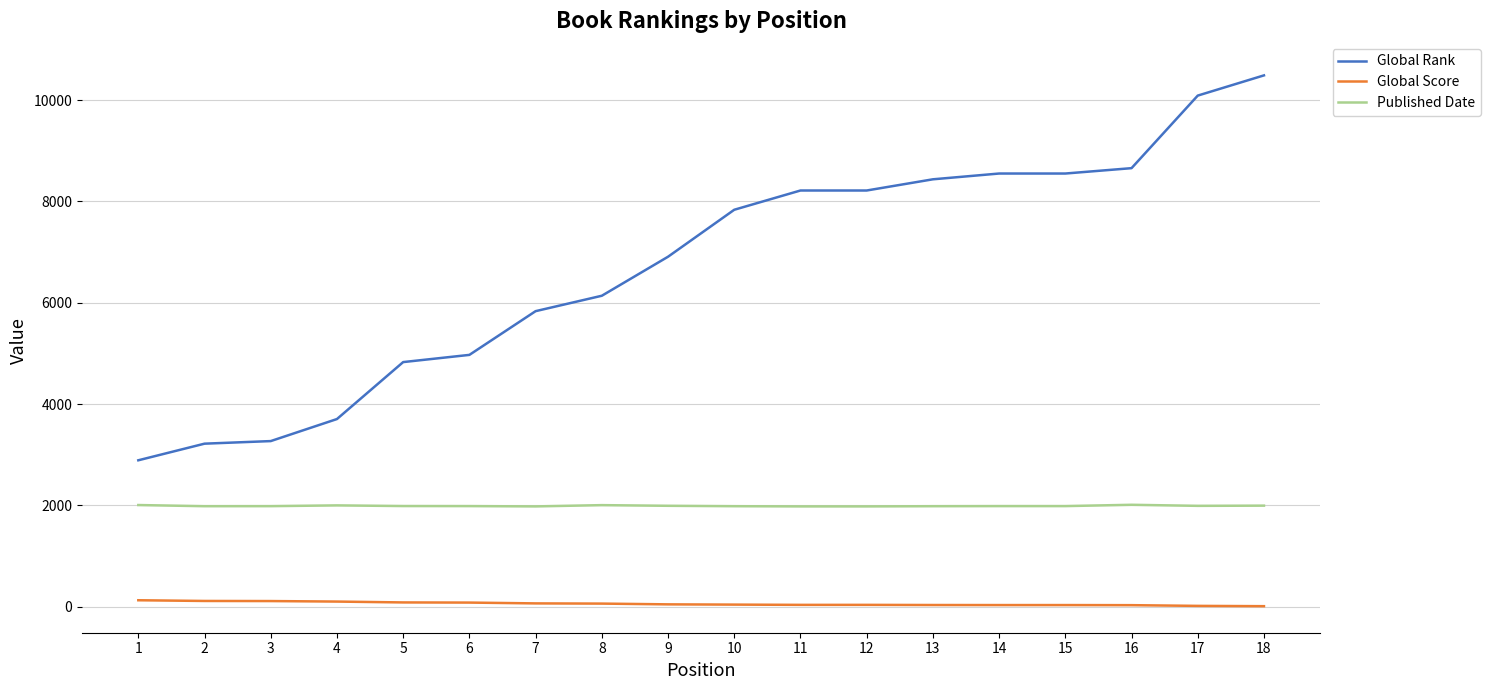

True or false: Global Score and Global Rank cross at least once.

False